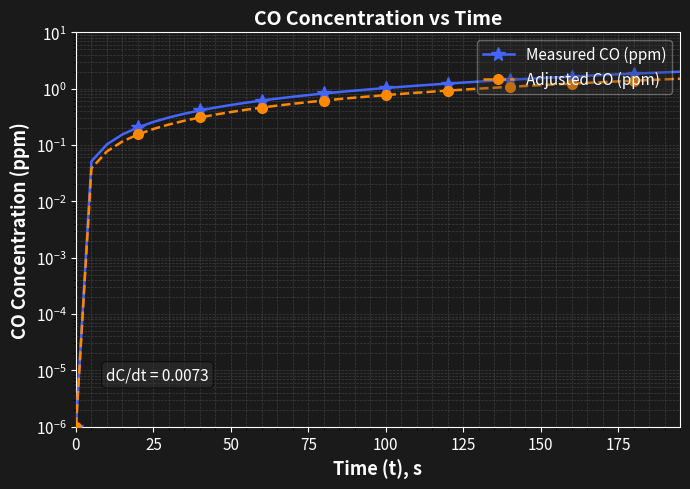

Which series has the largest total across all categories?

Measured CO (ppm)